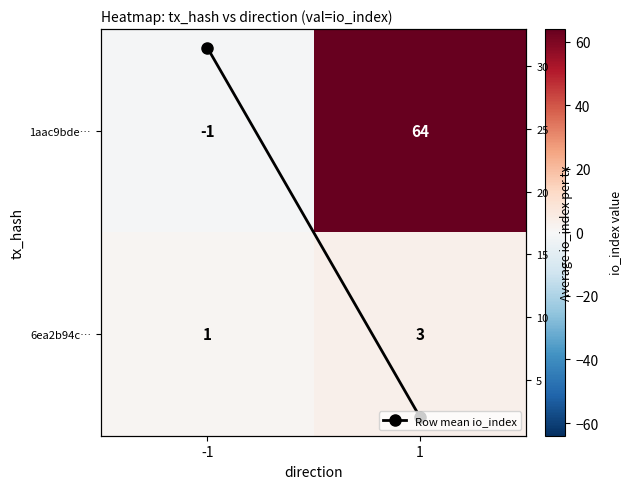

What is the sum of the Row mean io_index values at 1 and -1?

33.5